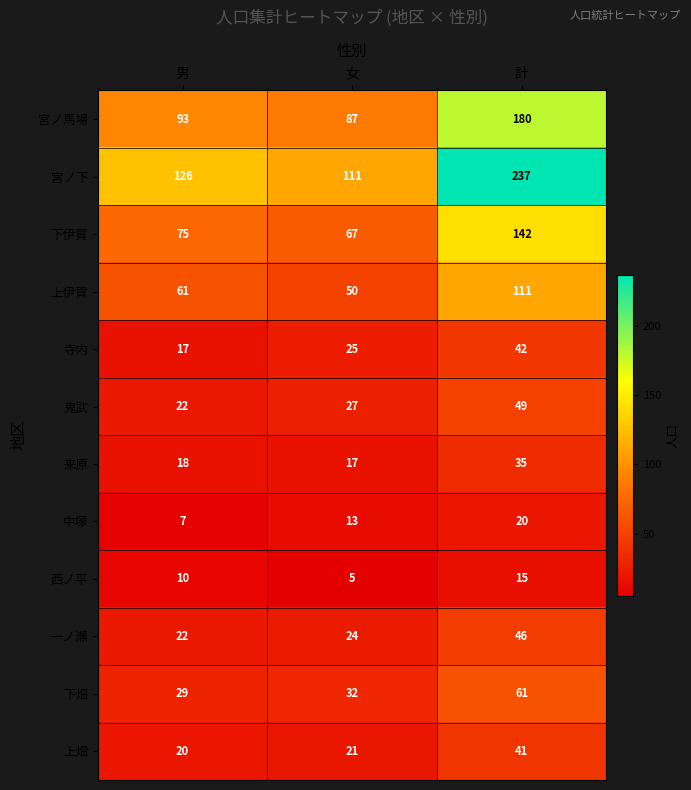

What value does the 下畑 series have at 男, to the nearest 10?

30